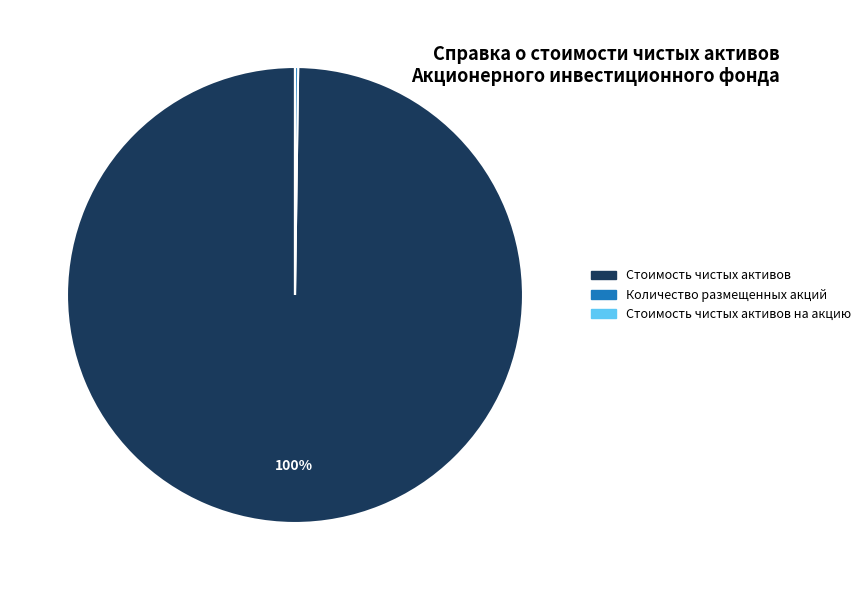

Does any single category account for the majority?

Yes